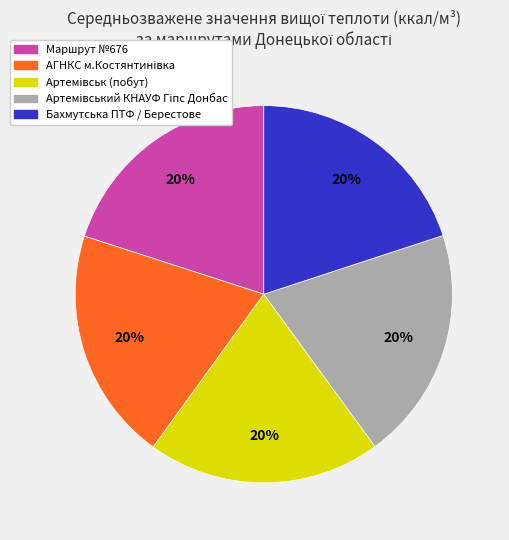

To the nearest percent, what portion does Маршрут №676 represent?

20%